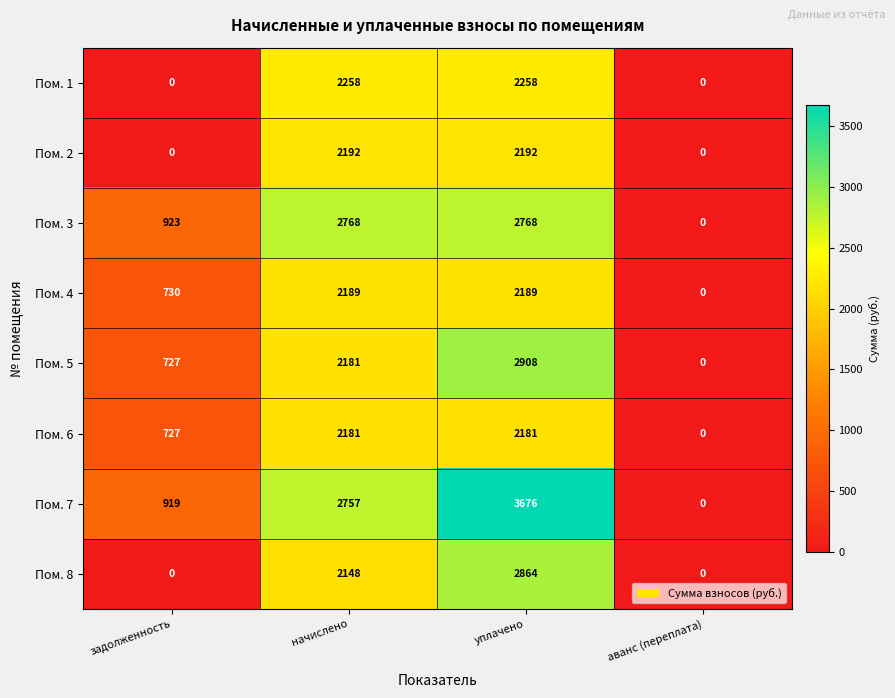

What is the greatest value displayed?

3676